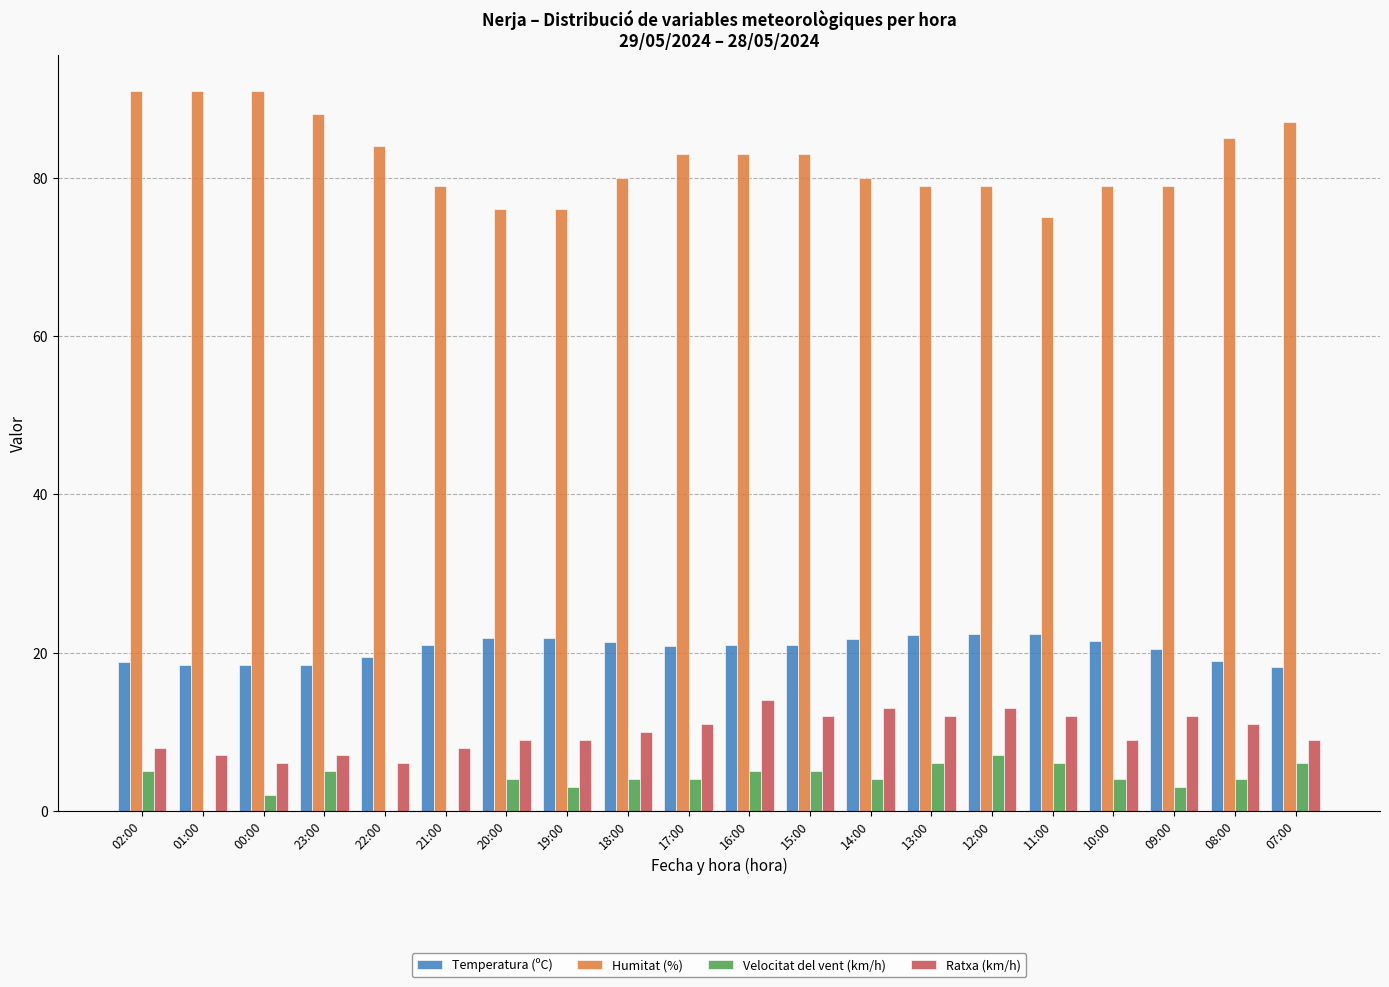

What is the maximum value for Humitat (%)?

91.0